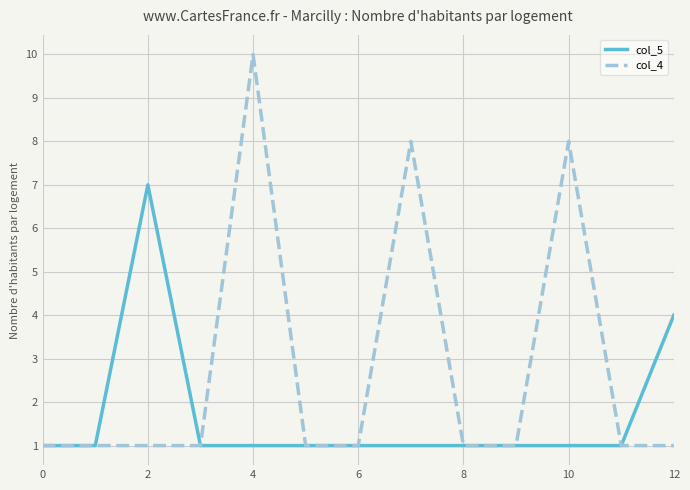

Reading left to right, list all the values displayed in this chart.

col_5: 1	1	7	1	1	1	1	1	1	1	1	1	4
col_4: 1	1	1	1	10	1	1	8	1	1	8	1	1